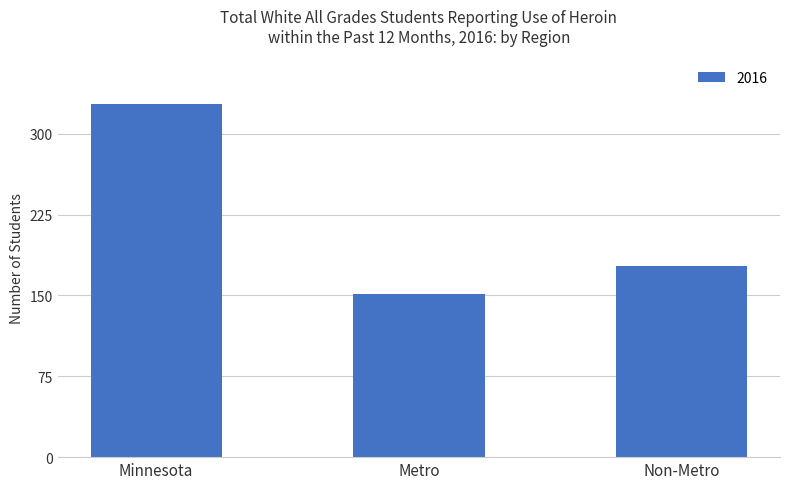

What is the difference between the maximum and minimum values?

177